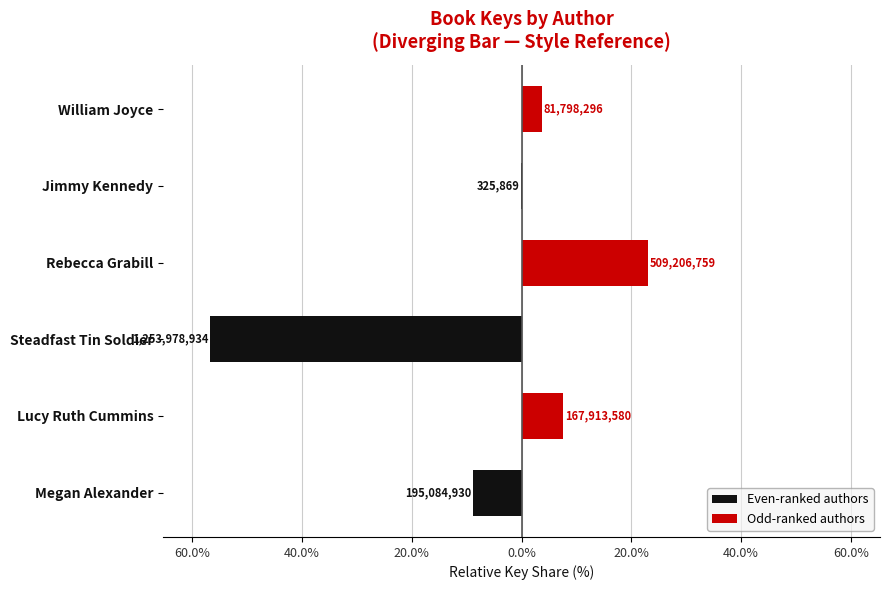

What is the sum of all Even-ranked authors values?

-65.6